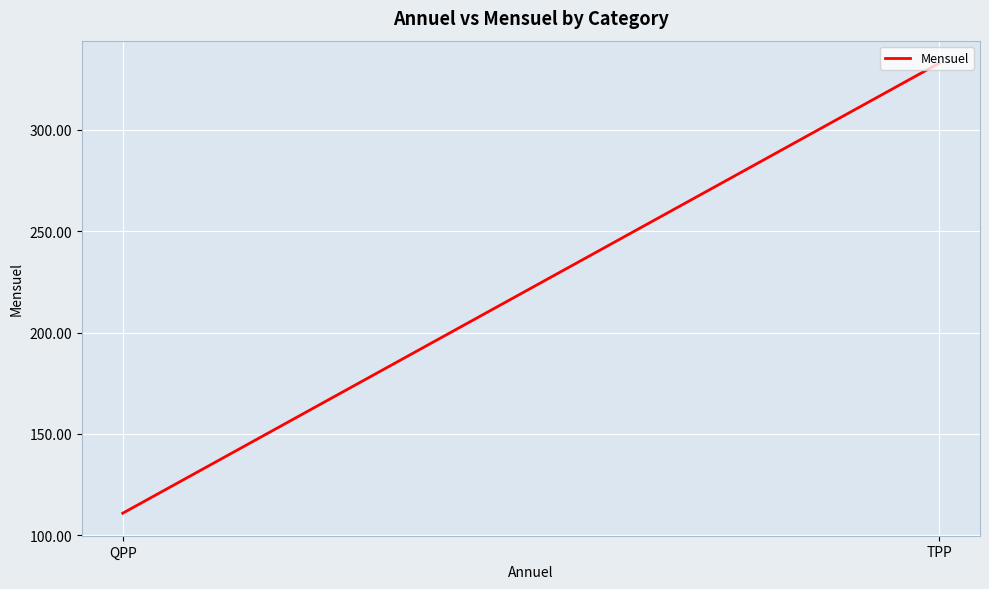

Is this an area chart (filled region under the line)?

No